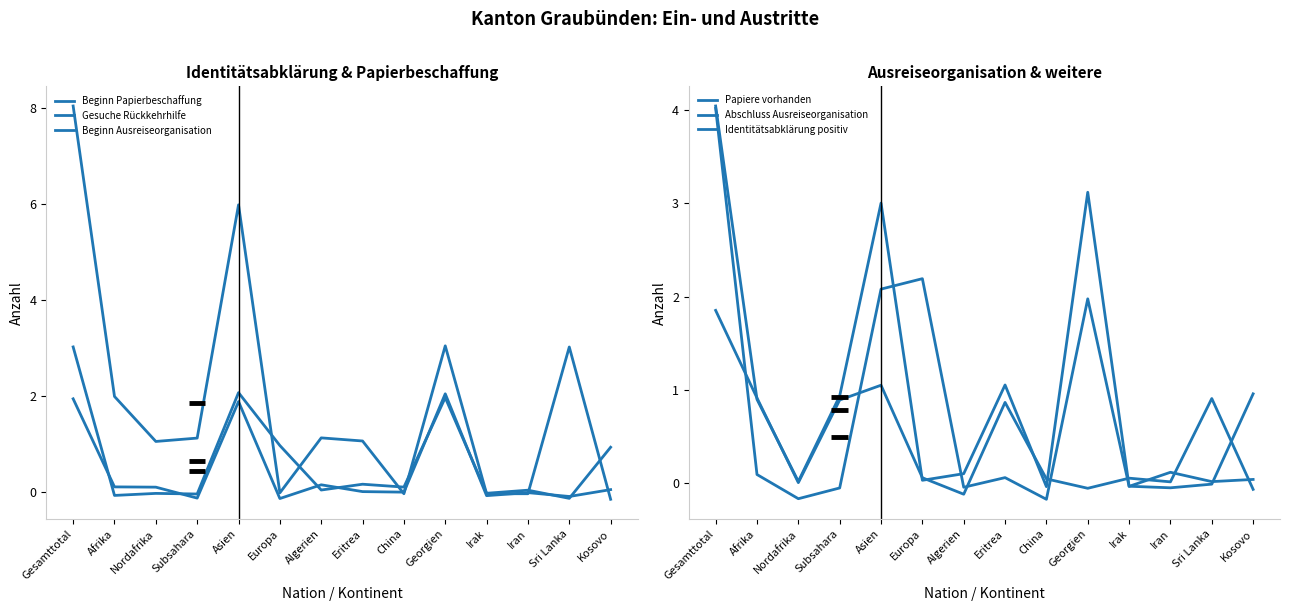

How many lines are shown in the chart?

6